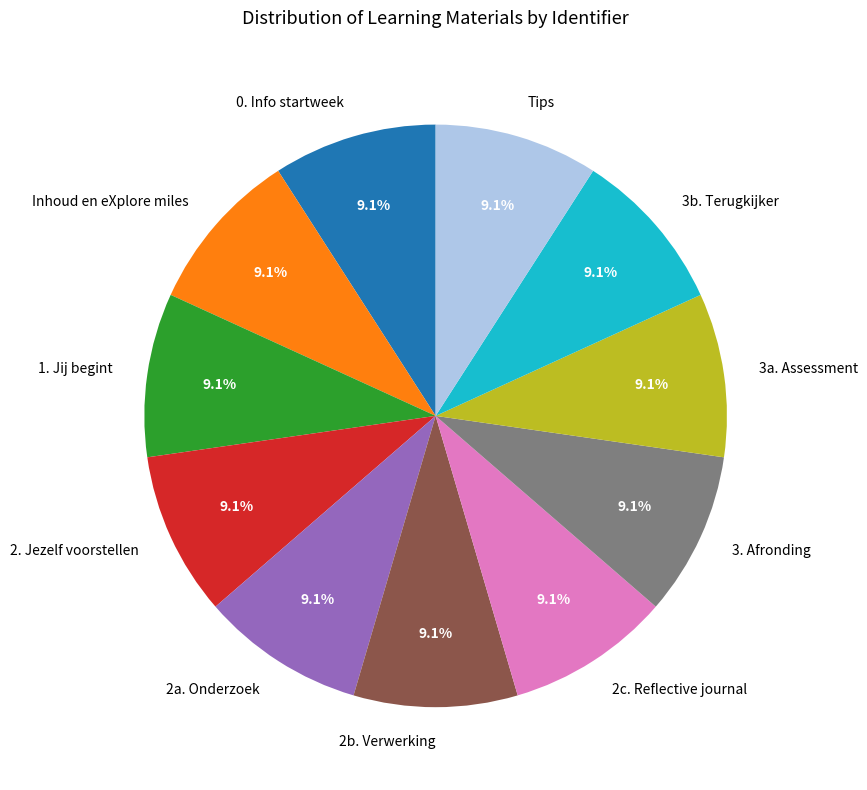

How many segments does this pie chart have?

11